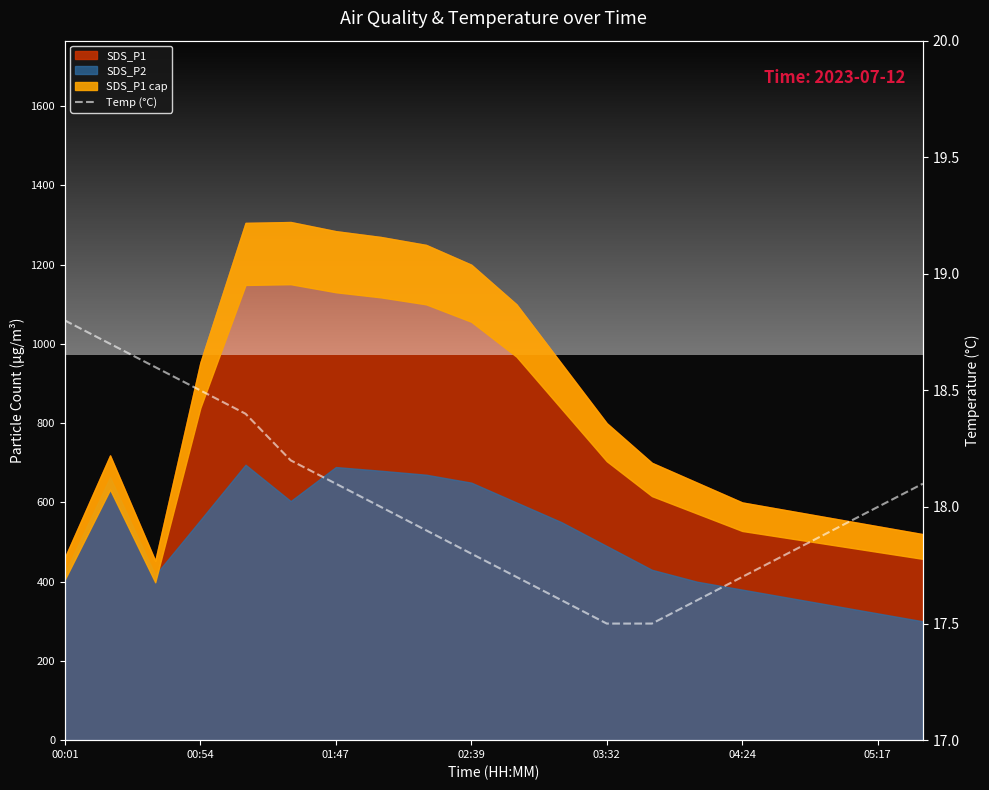

Count the number of categories in the chart.

20